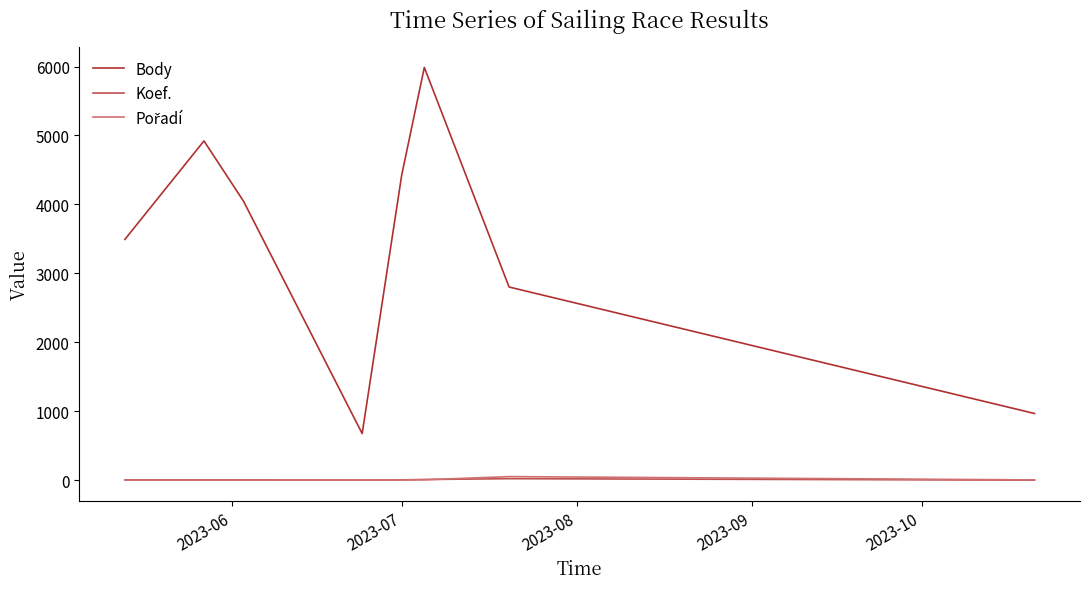

Which series has the largest range (max minus min)?

Body